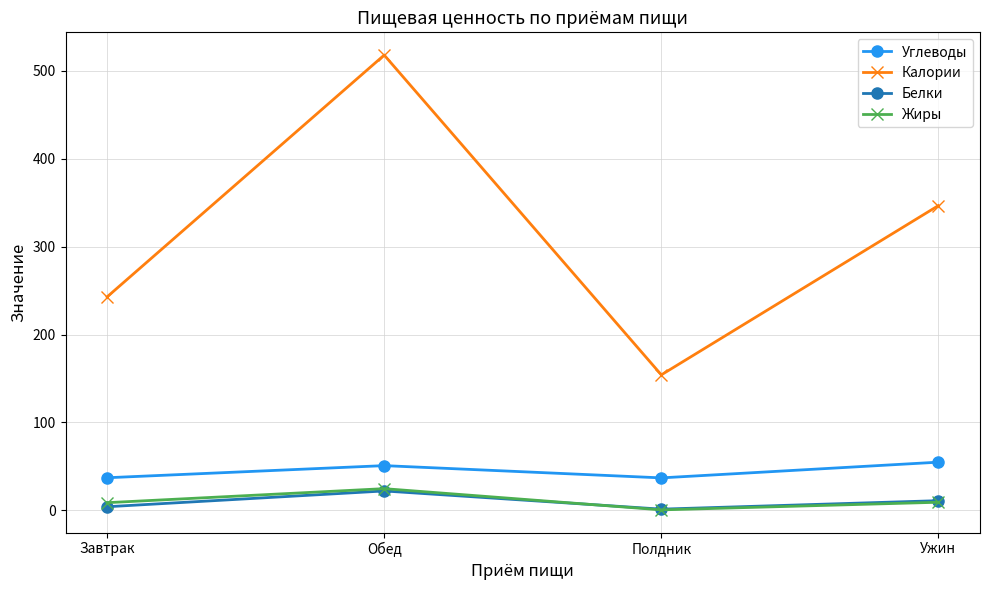

True or false: Калории and Углеводы cross at least once.

False